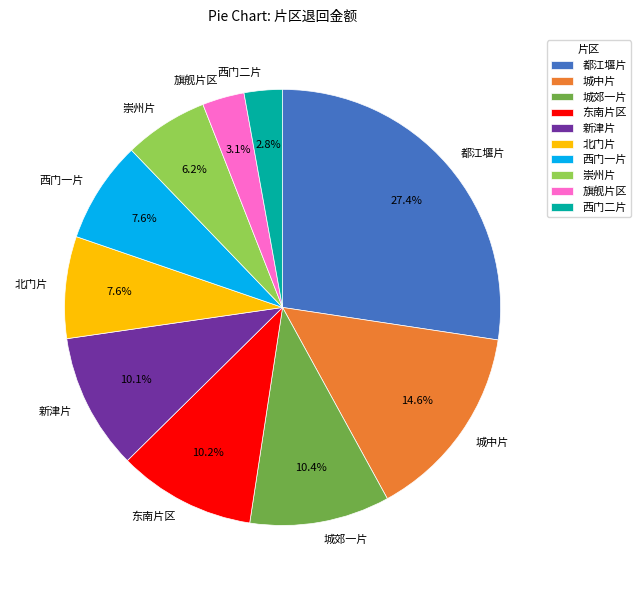

To the nearest percent, what is the difference between the largest and smallest slice percentages?

25%